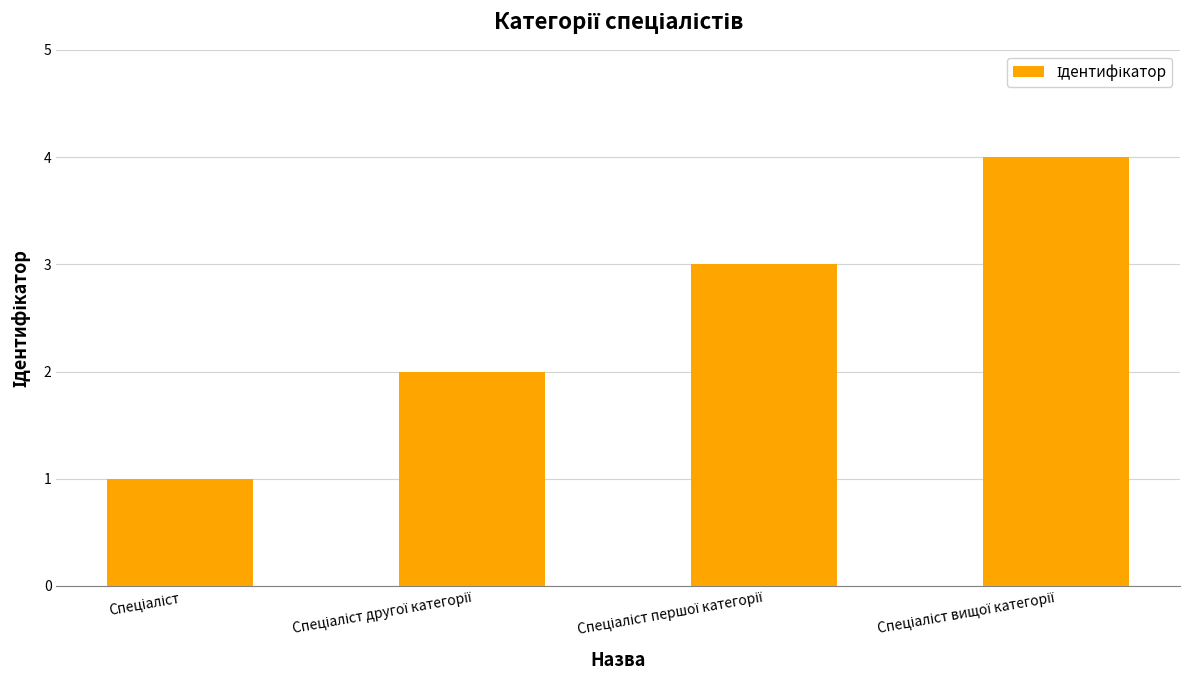

How many distinct data groups are displayed?

1